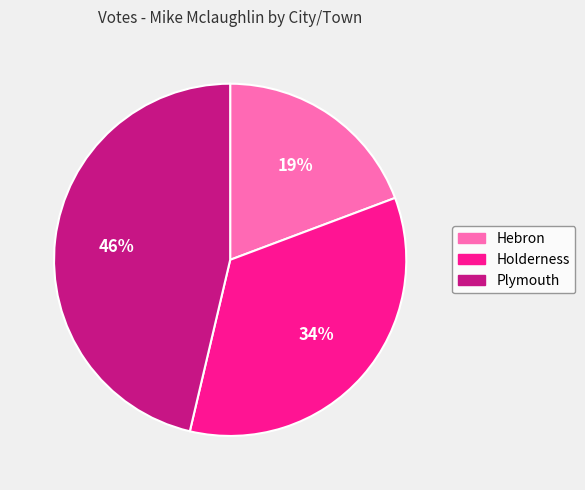

To the nearest percent, what is the difference between the Holderness and Plymouth slice percentages?

12%